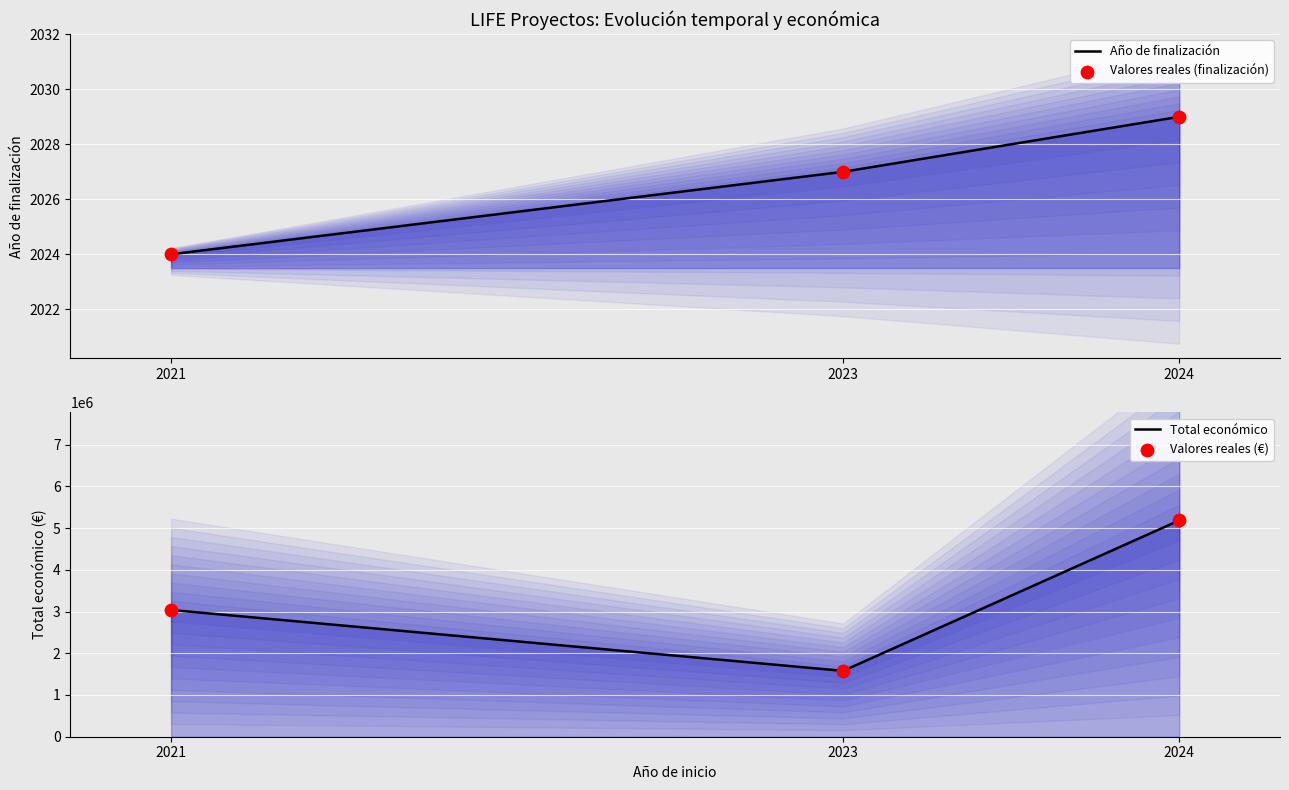

What is the total value across all series at 2023?

3160314